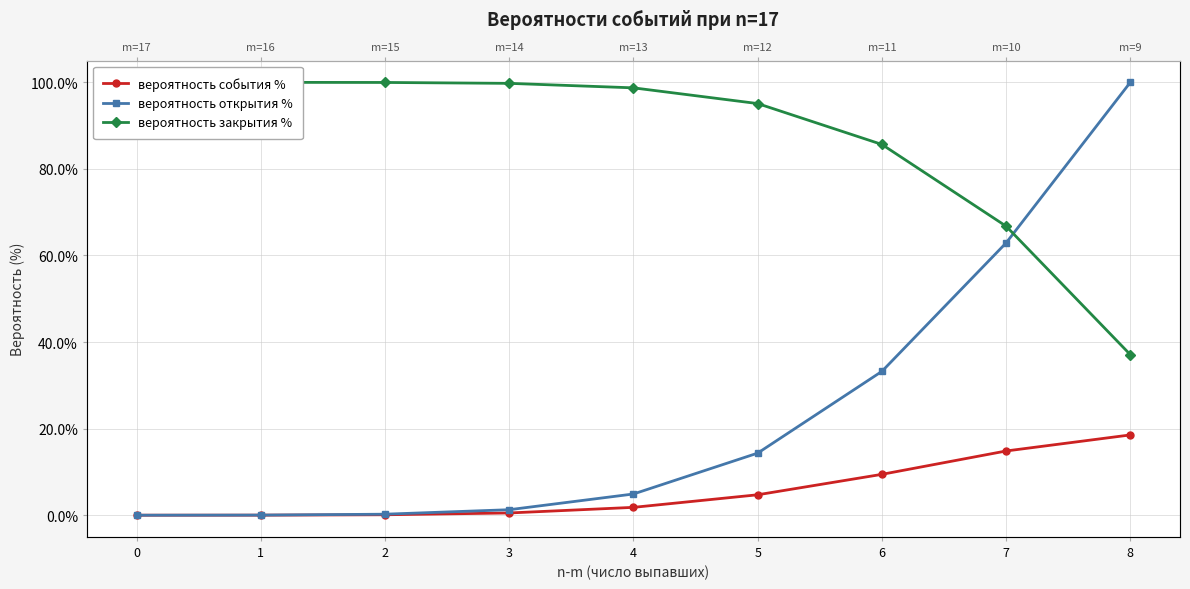

True or false: вероятность события % has more than 1 points higher than both neighbors.

False